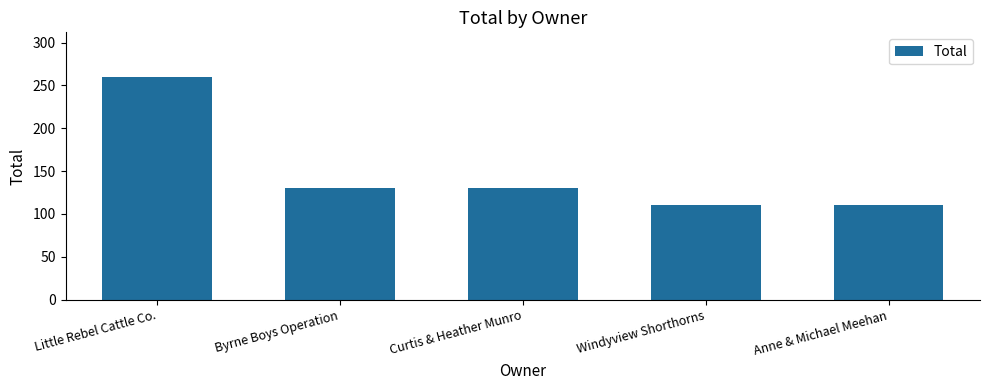

What is the change in value from Little Rebel Cattle Co. to Byrne Boys Operation?

-130